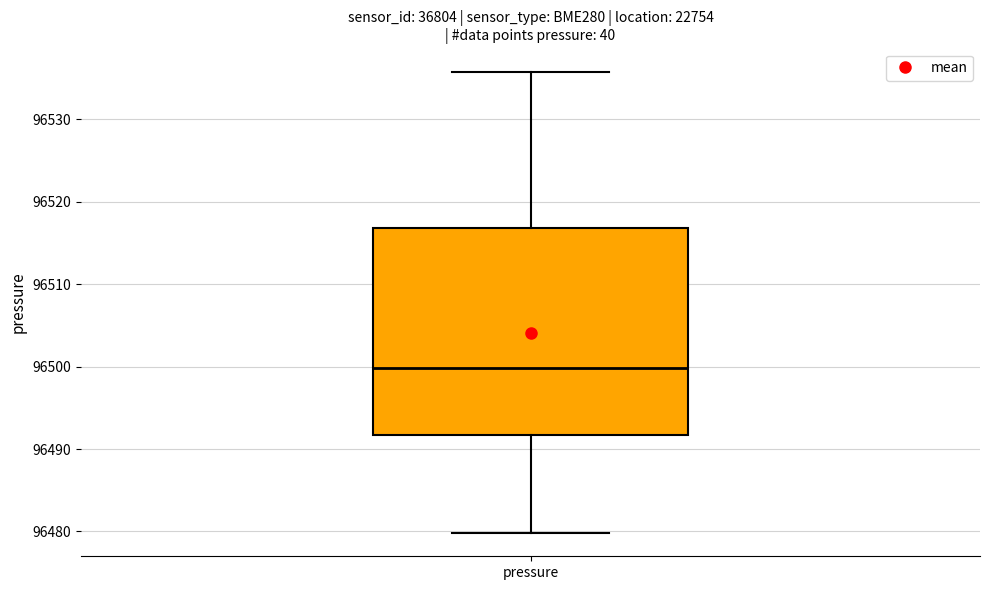

Transcribe this box plot: give where the median line is, the range the box spans, and where the two whiskers end, as read against the y-axis. The values are not printed on the chart, so give them approximately, as read against the axis.

median 96500, box 96492 to 96517, whiskers 96480 to 96536